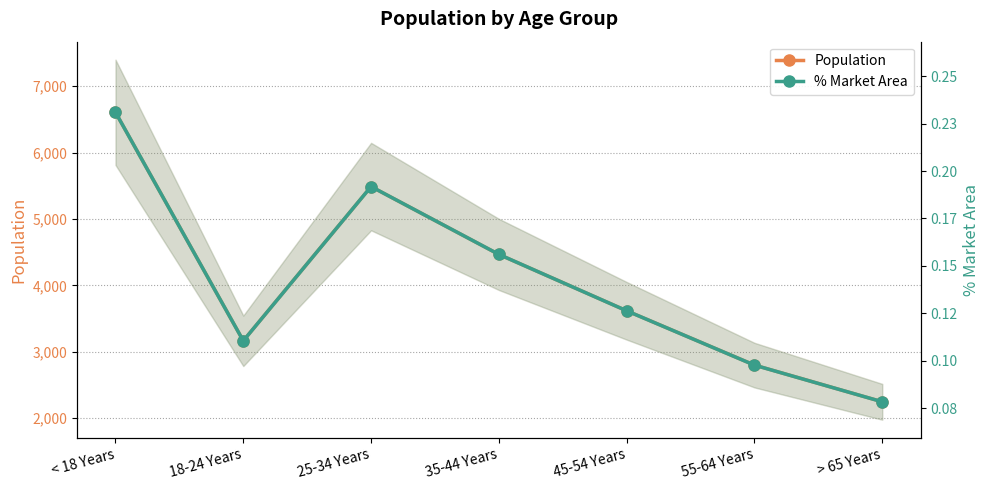

True or false: % Market Area and Population intersect in this chart.

False